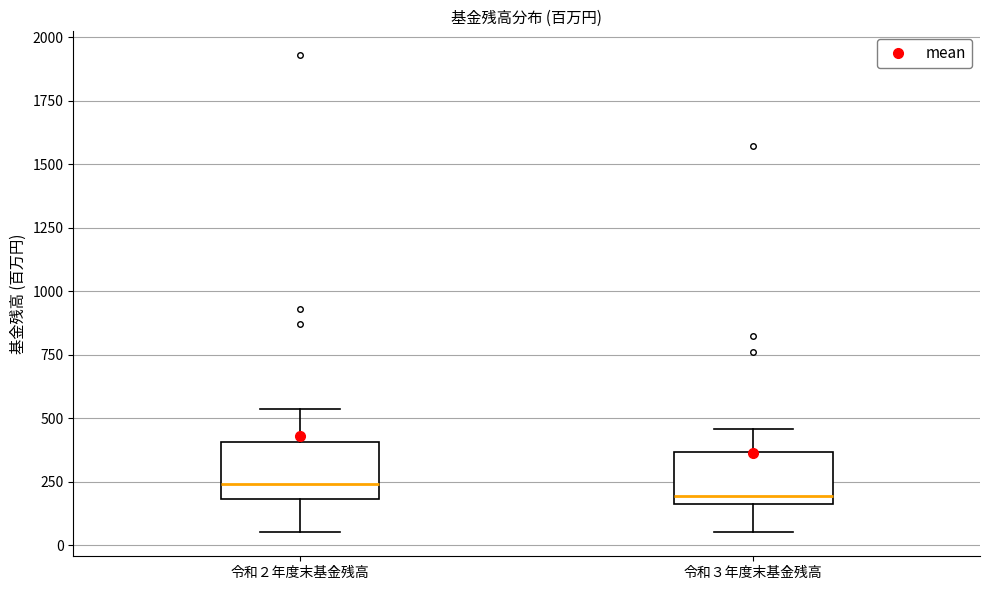

Where is the lower edge of the box for 令和２年度末基金残高 on the y-axis? The values are not printed on the chart, so give them approximately, as read against the axis.

200